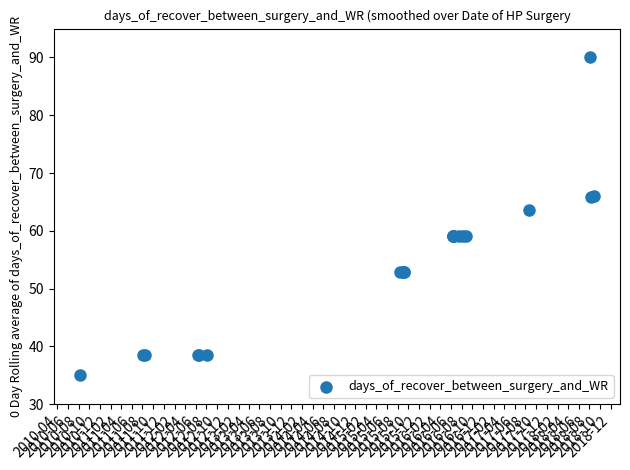

What Y value in the scatter plot is closest to 62?

63.6